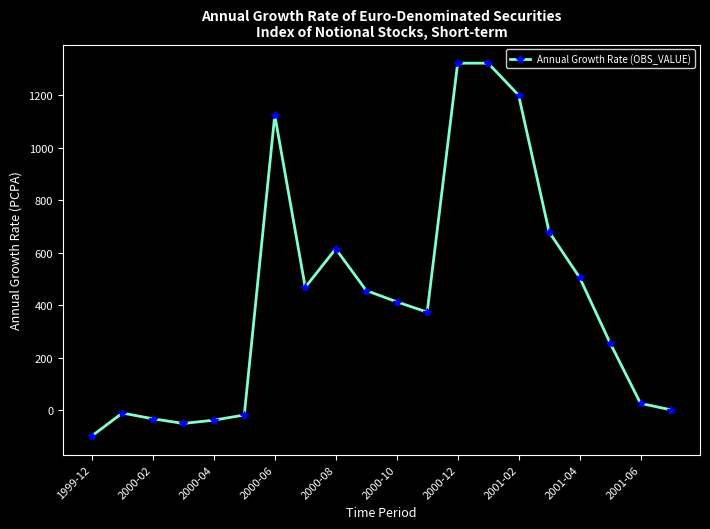

What is the difference between the maximum and minimum values?

1419.7